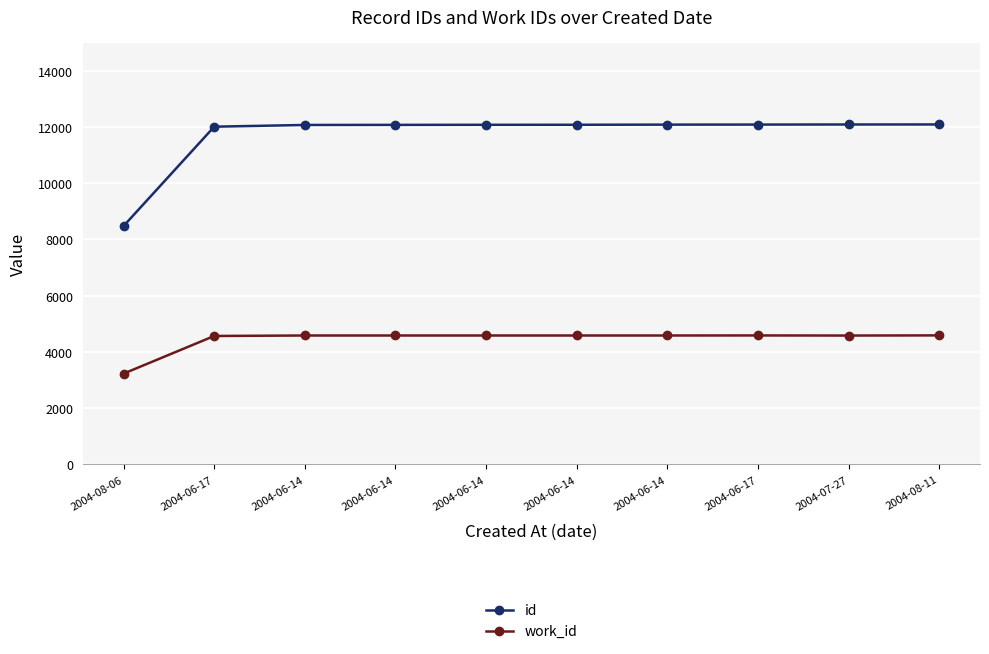

Reading left to right, what are all the values shown in this chart?

id: 8480	12010	12071	12074	12077	12078	12083	12085	12088	12089
work_id: 3230	4568	4585	4585	4585	4585	4585	4587	4583	4589